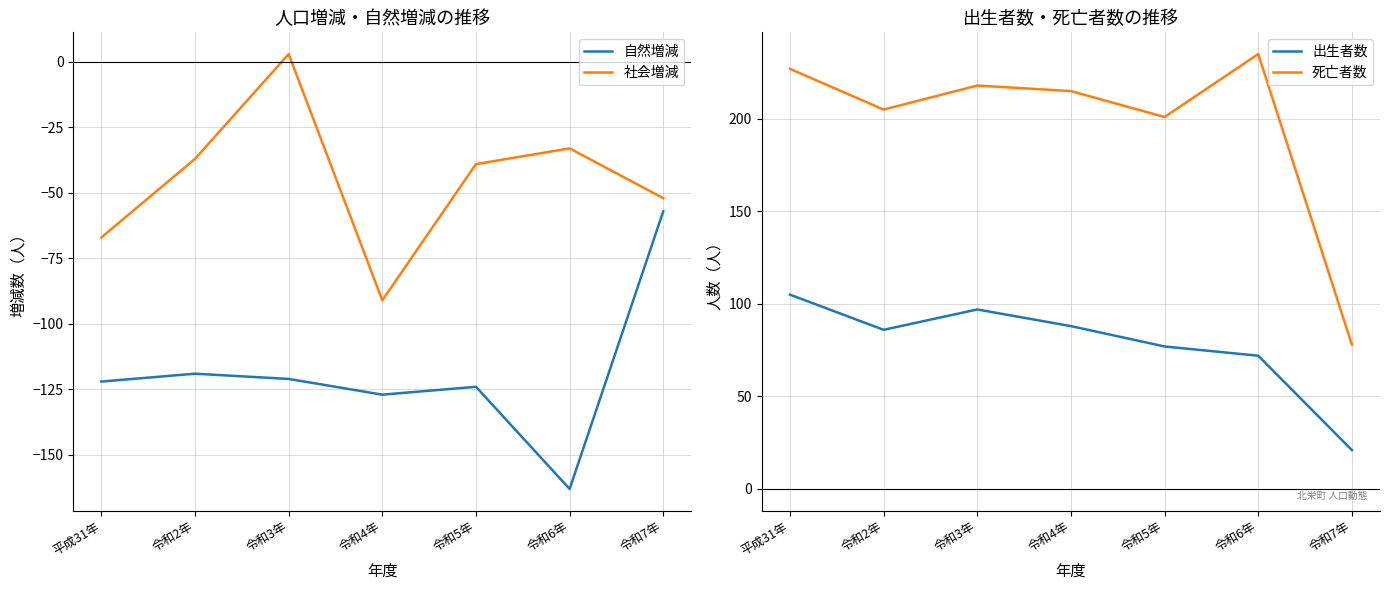

How many interior local peaks does the 死亡者数 series have?

2